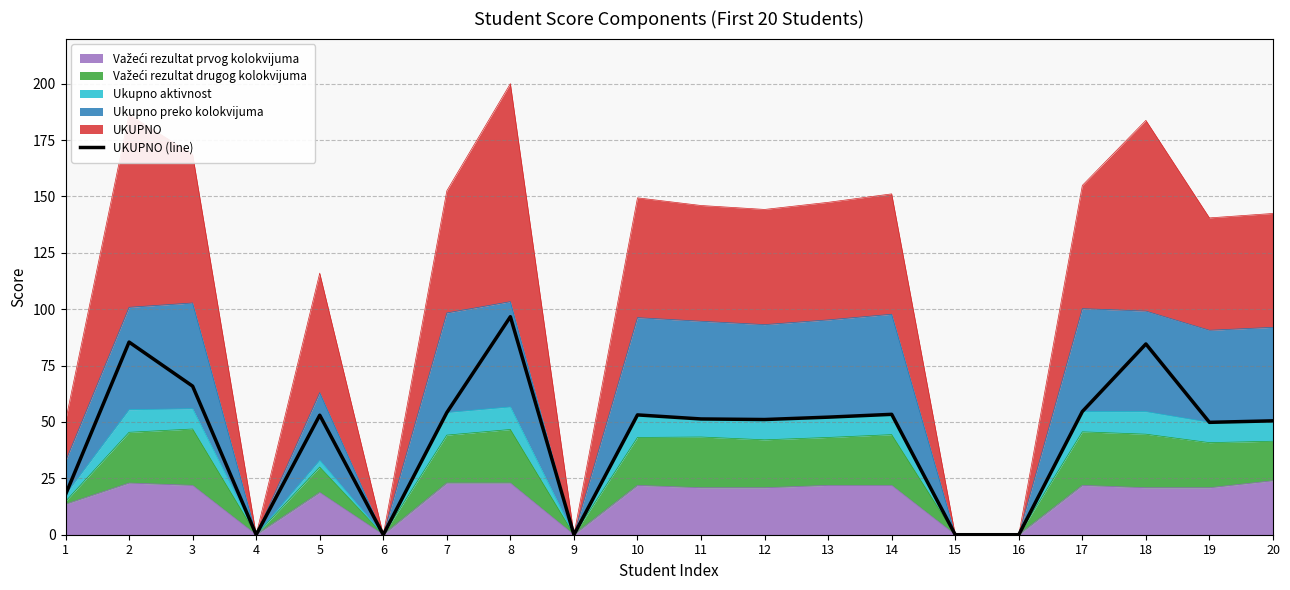

Rank the categories by value from lowest to highest.

4, 6, 9, 15, 16, 1, 19, 20, 12, 11, 13, 5, 10, 14, 7, 17, 3, 18, 2, 8